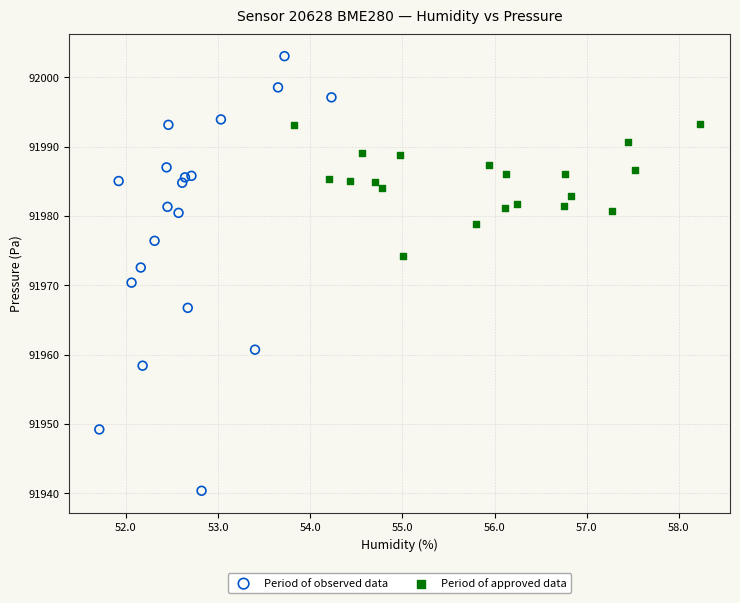

Which series reaches the minimum Y coordinate?

Period of observed data